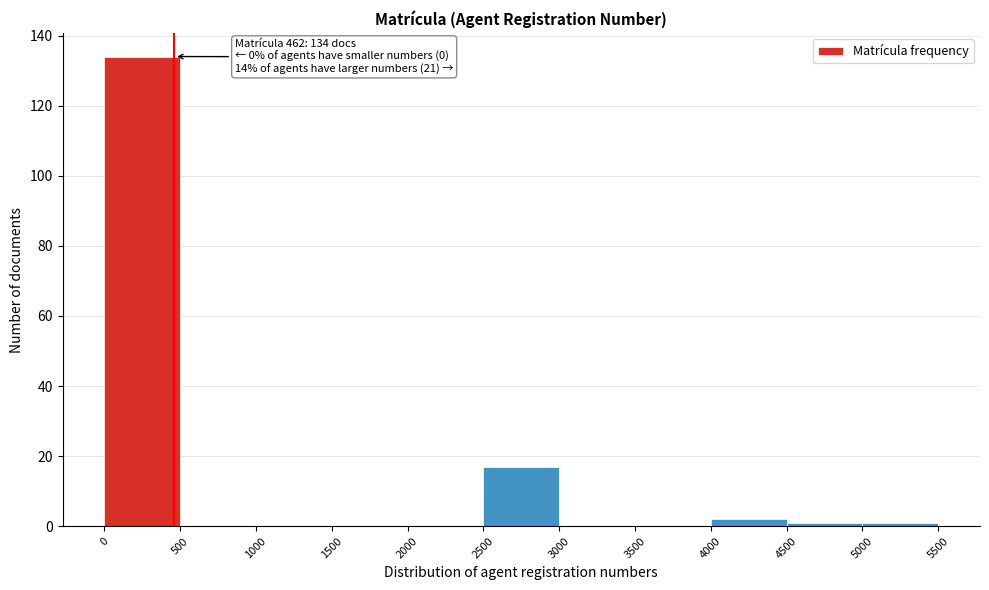

Which range on the x-axis has the tallest bar?

0 to 500